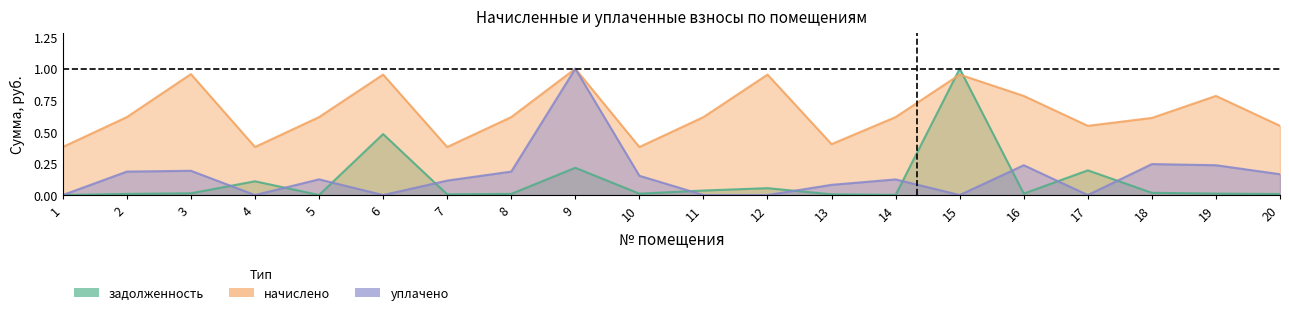

Is it true that задолженность equals 0.0 at 14?

True